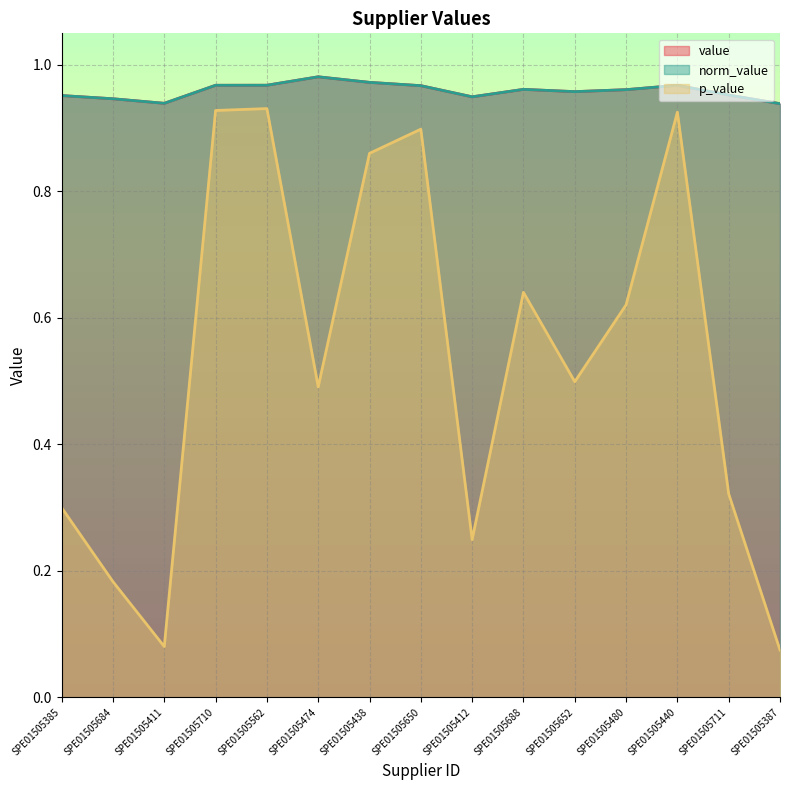

What are all the series names shown in the legend?

value, norm_value, p_value